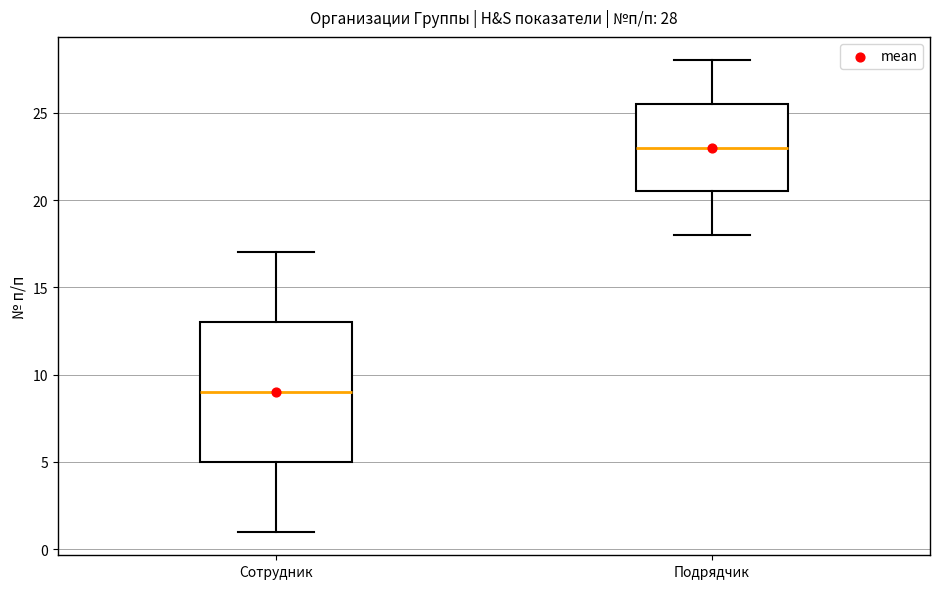

Which box has the lowest median line?

Сотрудник